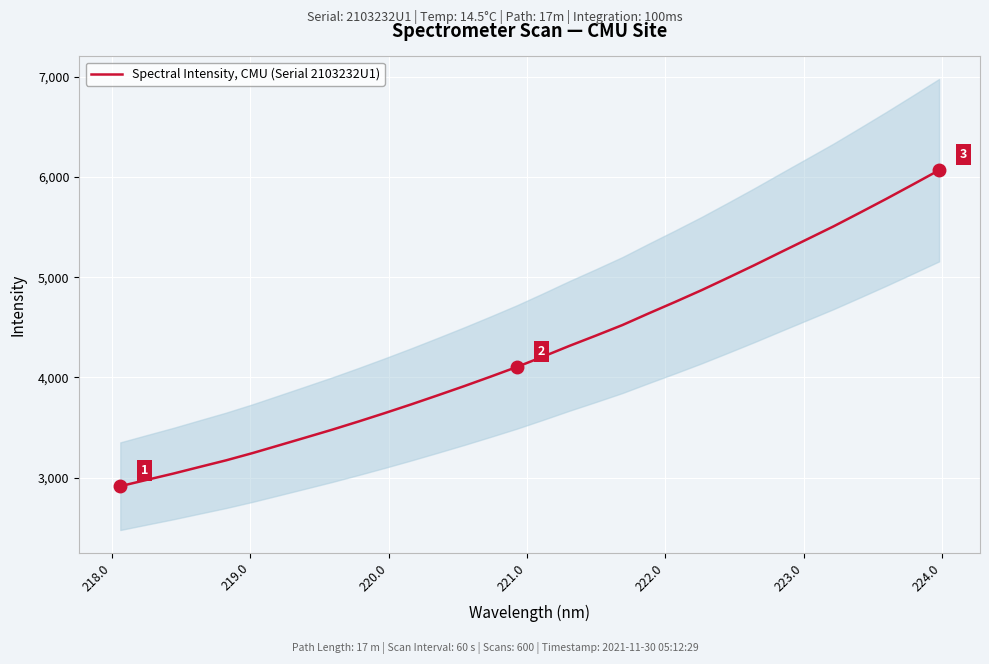

What is the maximum value for Spectral Intensity, CMU (Serial 2103232U1)?

6067.8